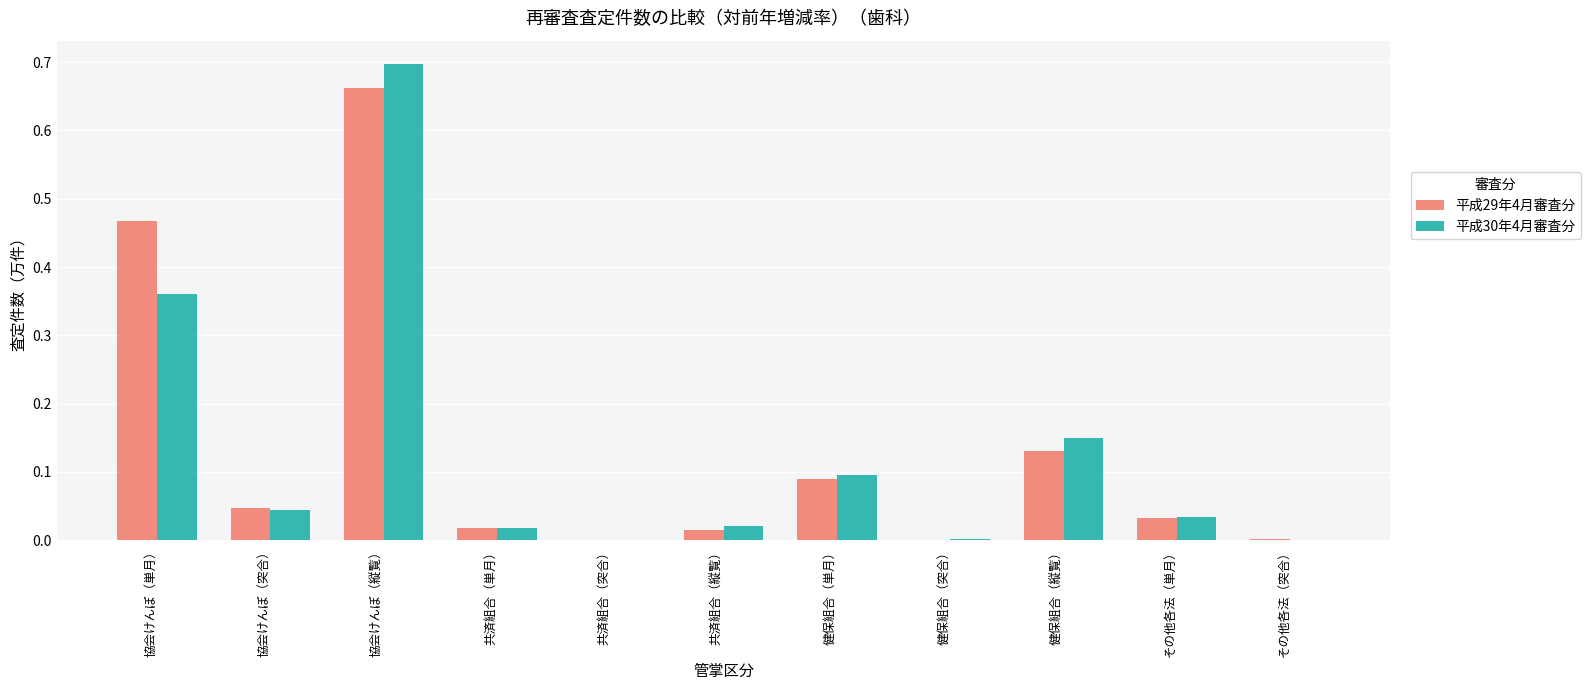

Is the value of 平成30年4月審査分 at 共済組合（単月） greater than the value of 平成29年4月審査分 at 健保組合（縦覧）?

No